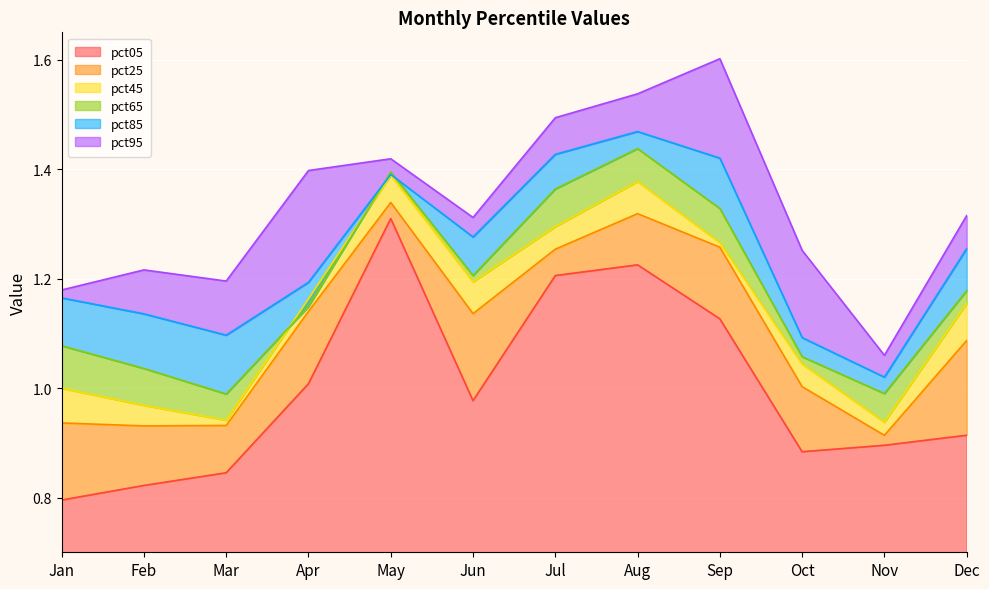

True or false: pct95 and pct85 cross at least once.

False